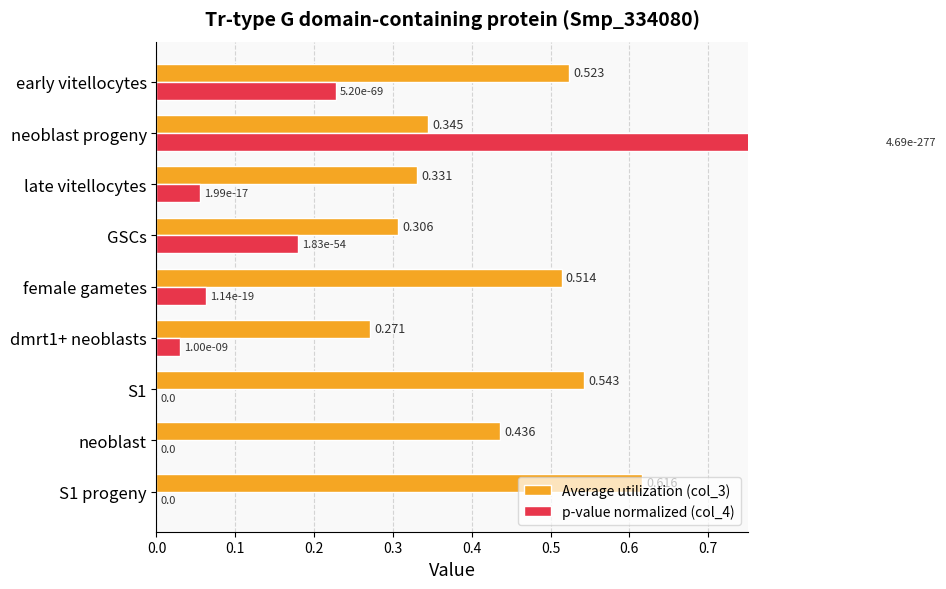

True or false: p-value normalized (col_4) has a value of 0.2 at GSCs.

True